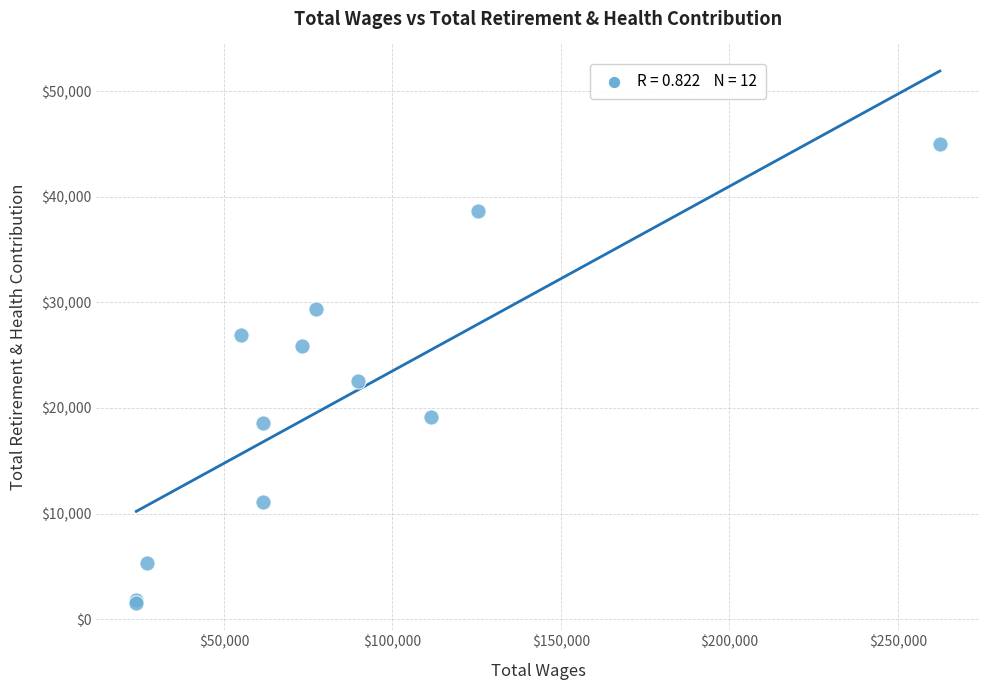

What Y value in the scatter plot is closest to 23255?

22541